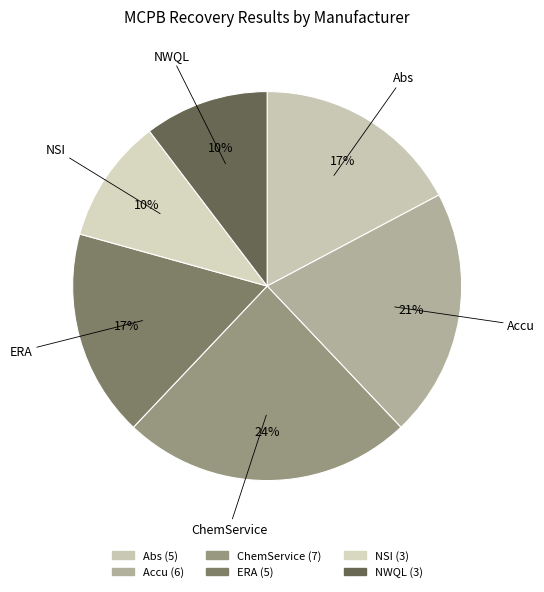

To the nearest percent, what is the difference between the largest and smallest slice percentages?

14%